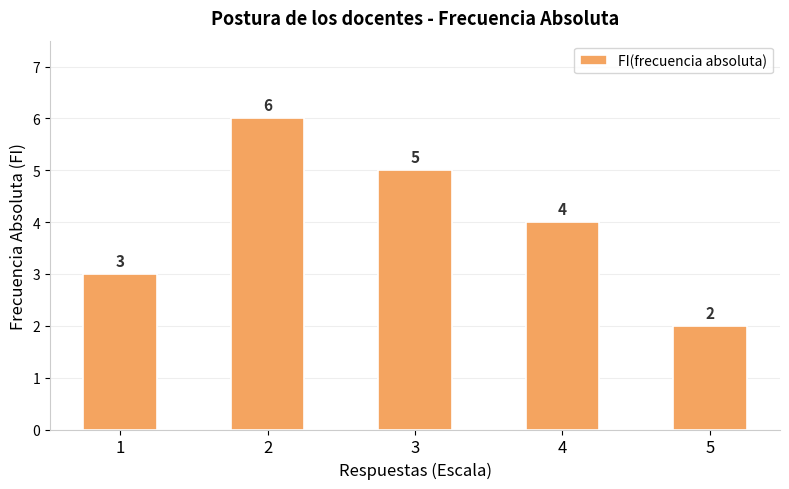

List the labels in order of value, largest first.

2, 3, 4, 1, 5